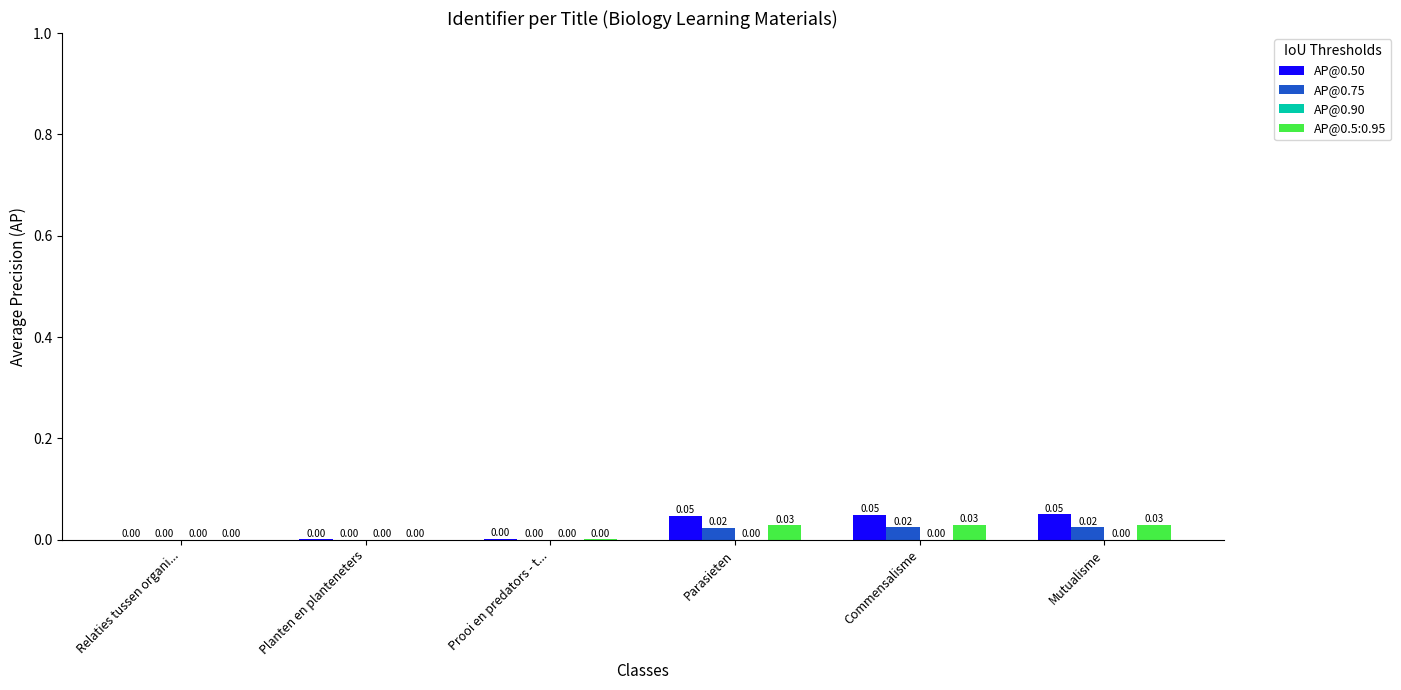

Which series has the largest total across all categories?

AP@0.50